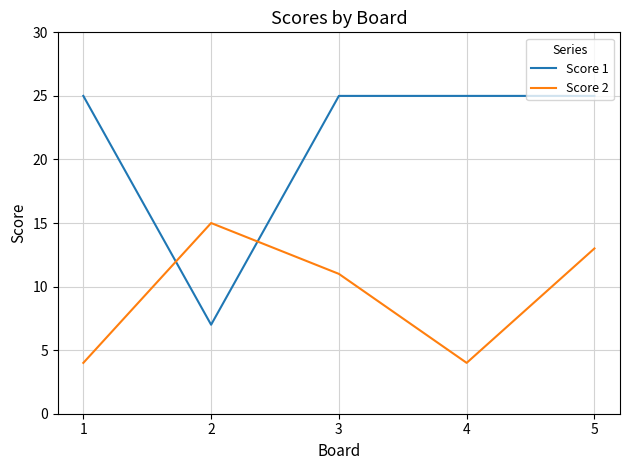

Rank the series by their average value, from highest to lowest.

Score 1, Score 2